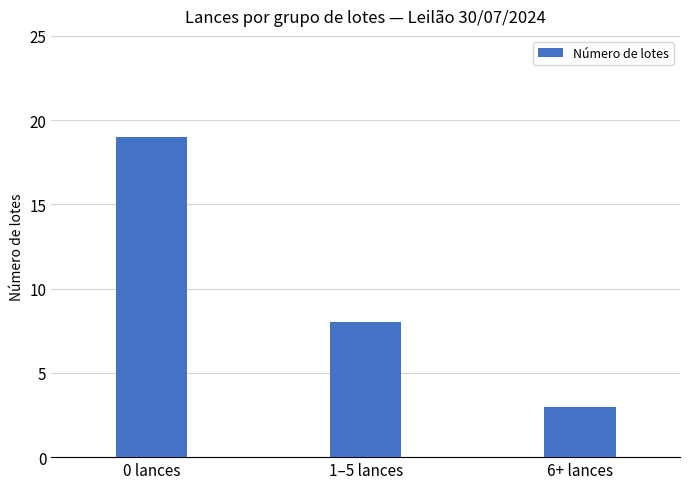

Reading right to left, list all the values displayed in this chart.

3	8	19